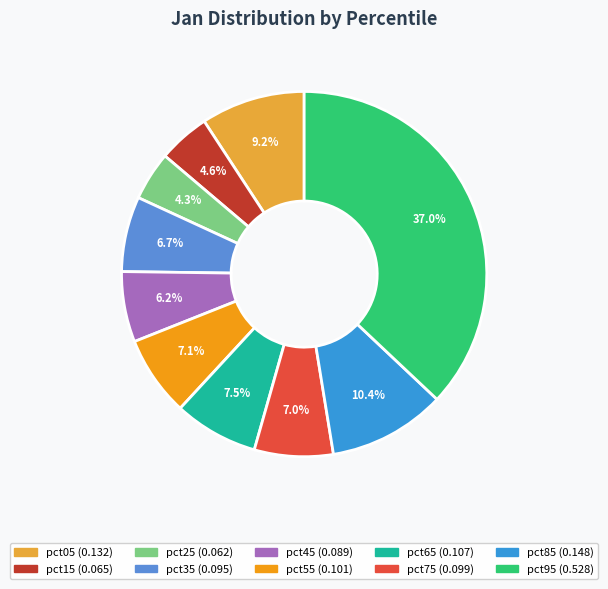

Is there any slice that represents more than half of the pie?

No